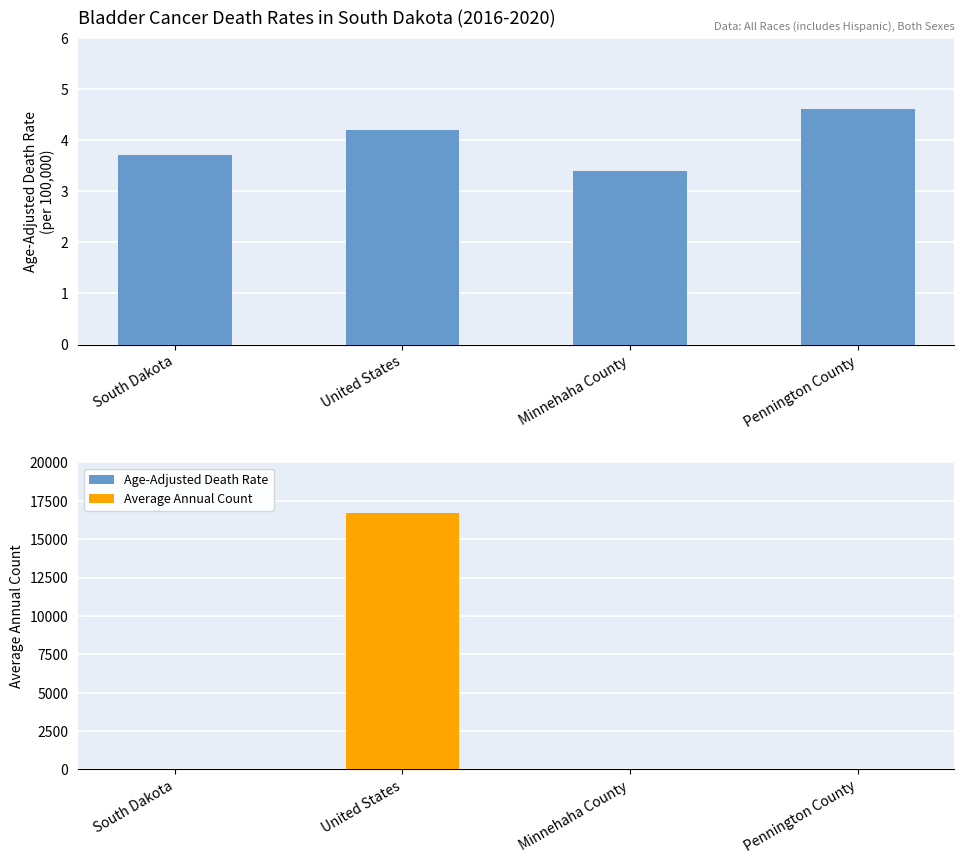

Which has a higher value, United States or South Dakota?

United States